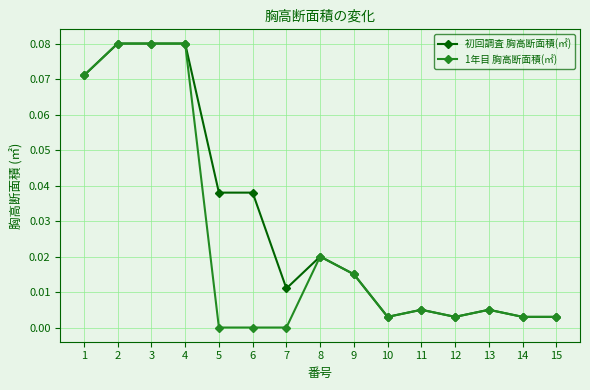

Which series has the largest total across all categories?

初回調査 胸高断面積(㎡)